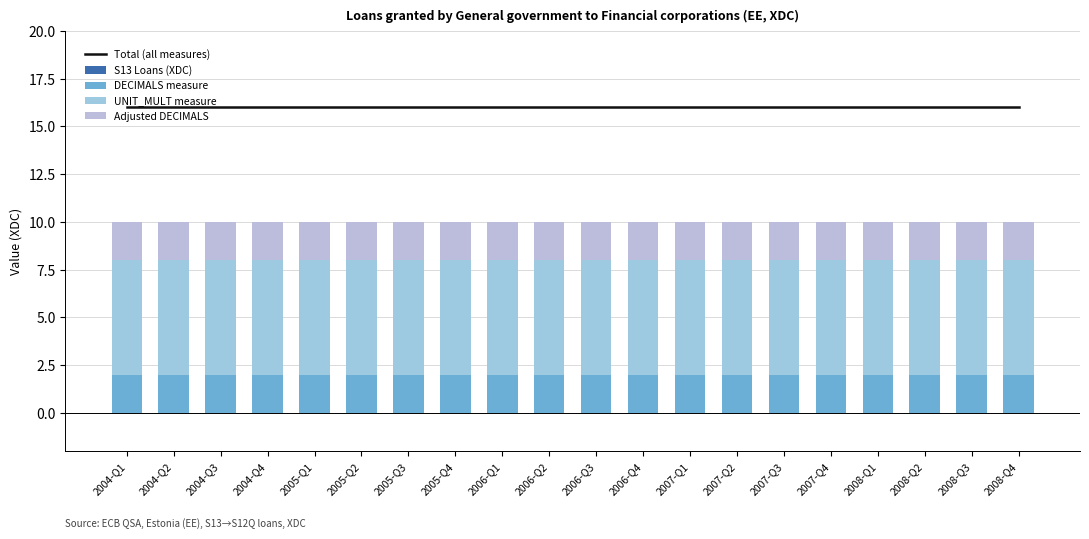

What is the label of the 18th bar from the left?

2008-Q2